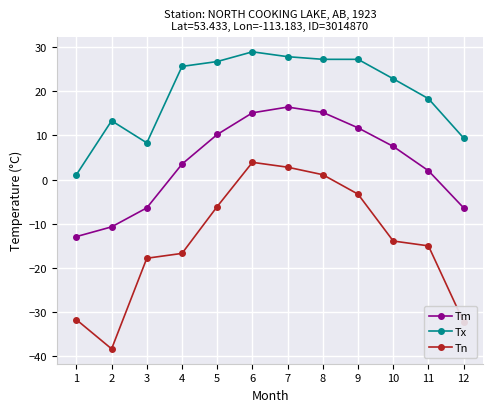

What is the average value of the Tn series?

-13.9